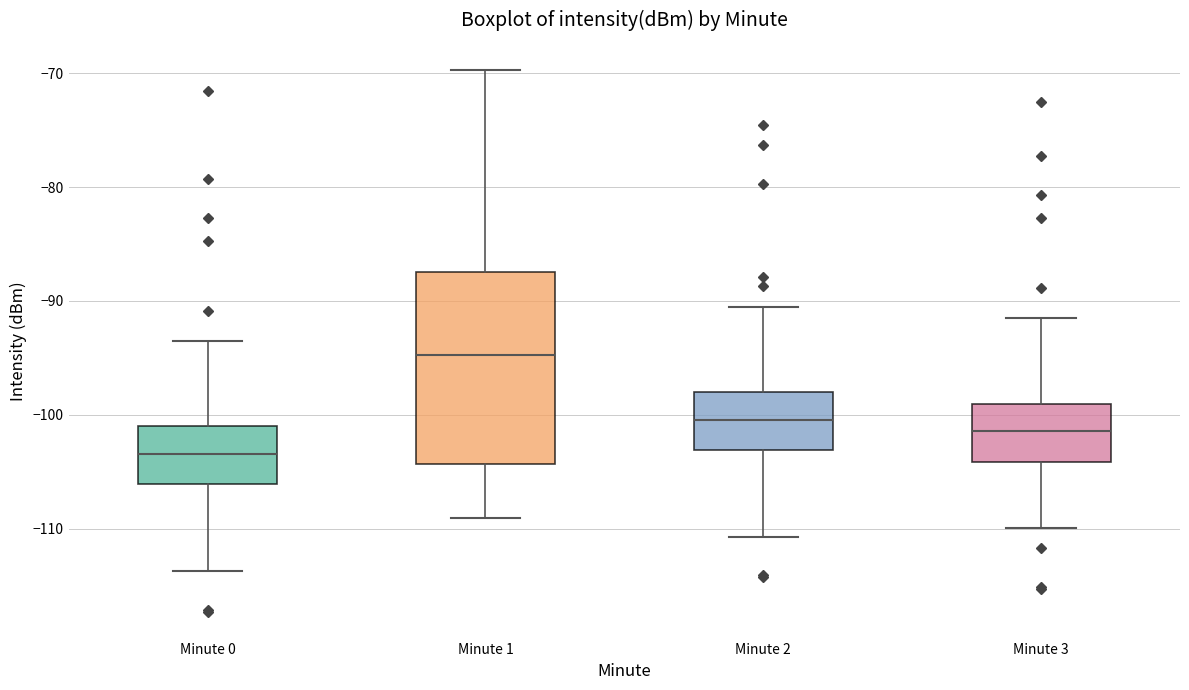

Reading left to right, read every box against the y-axis: the position of its median line, the range the box covers, and the ends of its whiskers. The values are not printed on the chart, so give them approximately, as read against the axis.

Minute 0: median -103, box -106 to -101, whiskers -114 to -94
Minute 1: median -95, box -104 to -88, whiskers -109 to -70
Minute 2: median -100, box -103 to -98, whiskers -111 to -91
Minute 3: median -101, box -104 to -99, whiskers -110 to -92